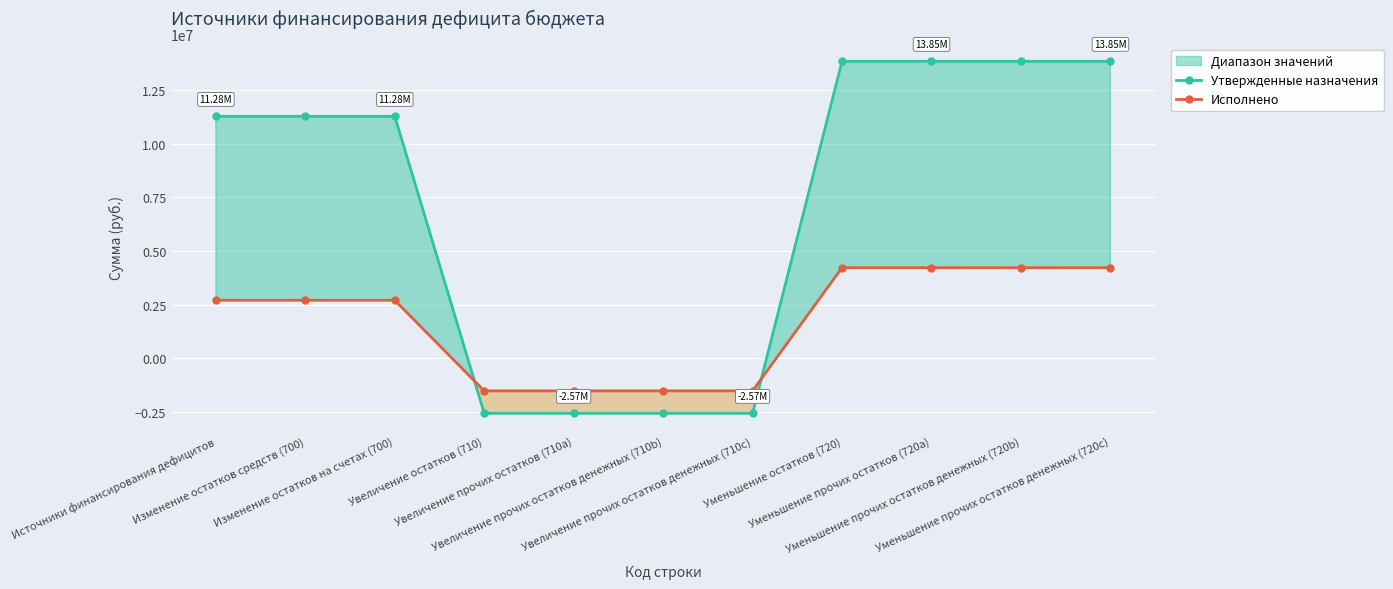

What is the total value across all series at Источники финансирования дефицитов?

13986390.5